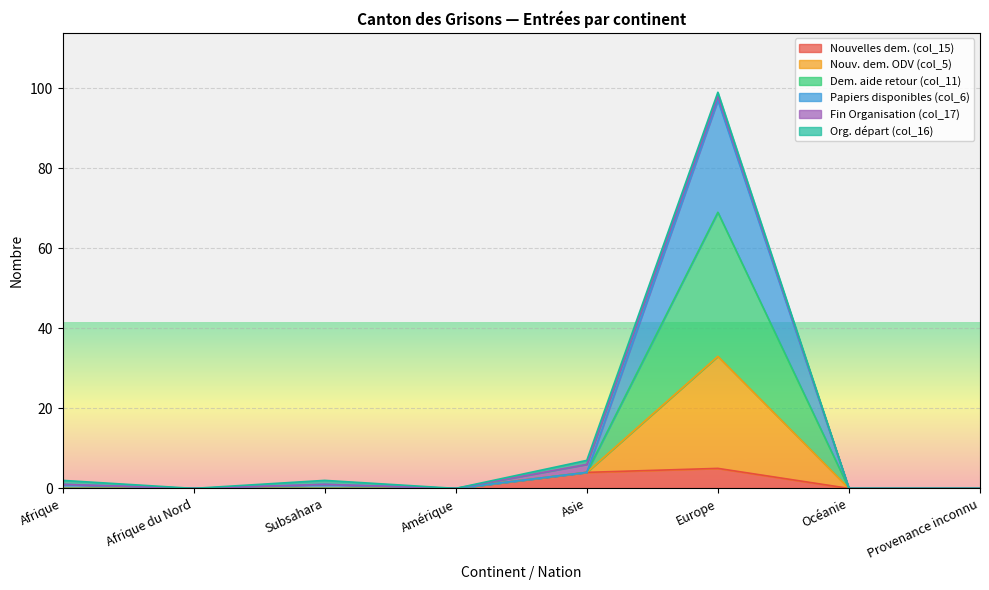

Where is the first local maximum for Papiers disponibles (col_6)?

Subsahara